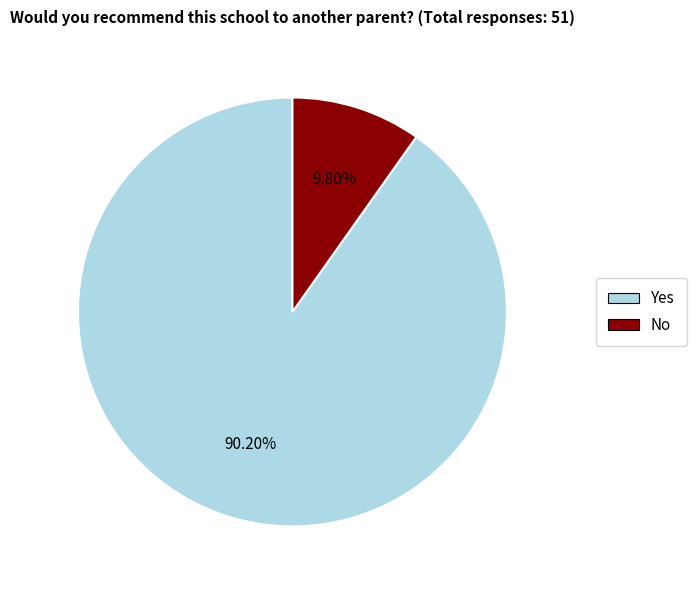

Rank the categories by value from lowest to highest.

No, Yes